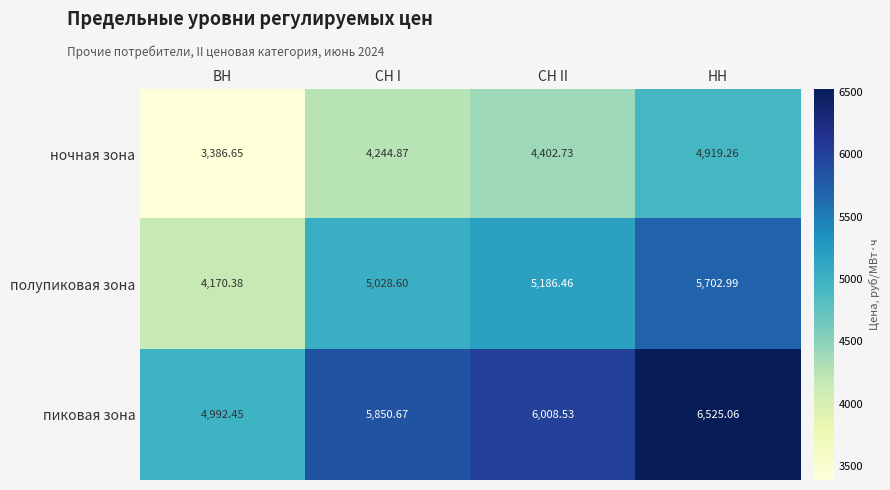

What is the minimum value shown in the chart?

3386.7